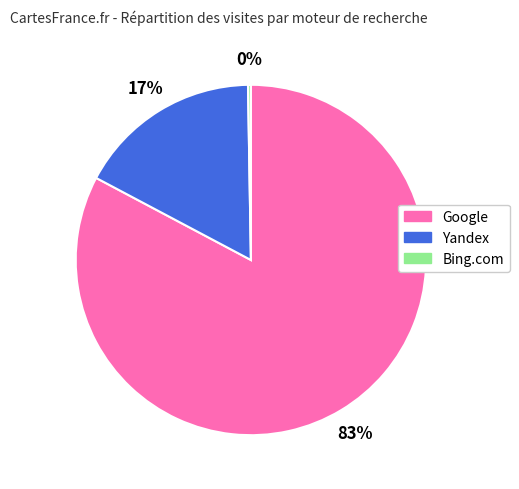

To the nearest percent, what is the average slice percentage?

33%